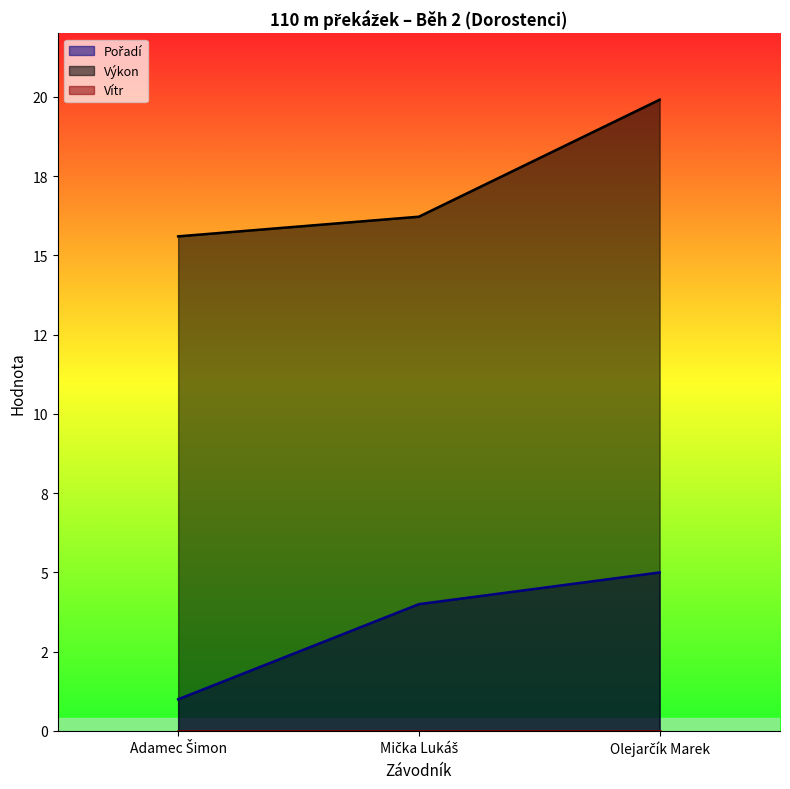

Does the chart display data point markers on the line(s)?

No